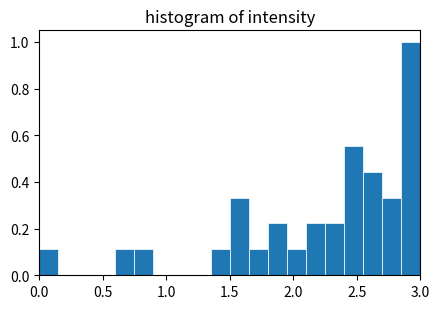

Read against the x-axis, roughly where is the centre of the tallest bar?

2.95